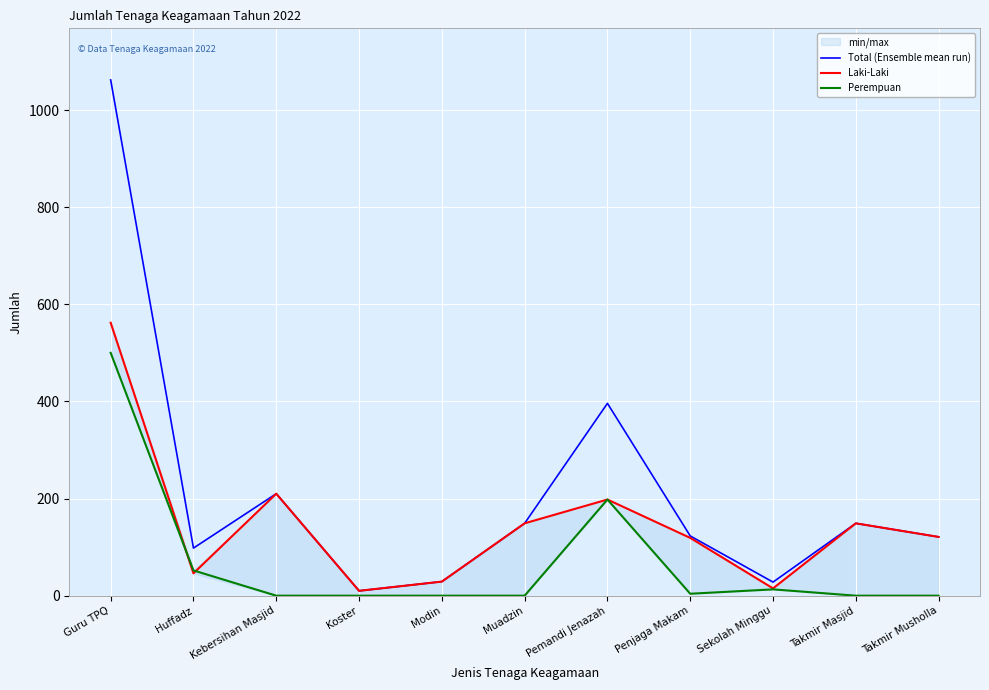

Which category has the highest value in the Perempuan series?

Guru TPQ